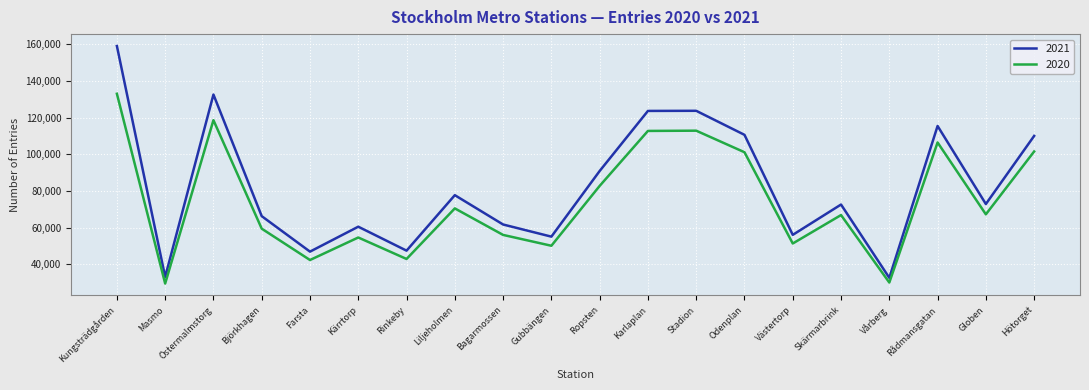

In 2020, how many points are higher than both neighbors (excluding endpoints)?

6